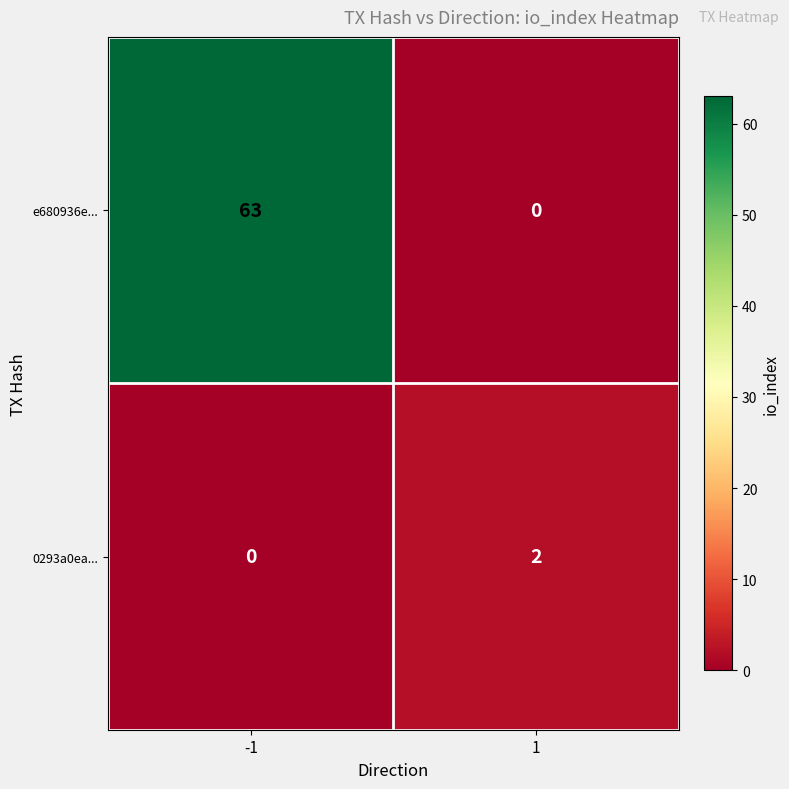

Rank the series by their average value, from highest to lowest.

e680936e..., 0293a0ea...